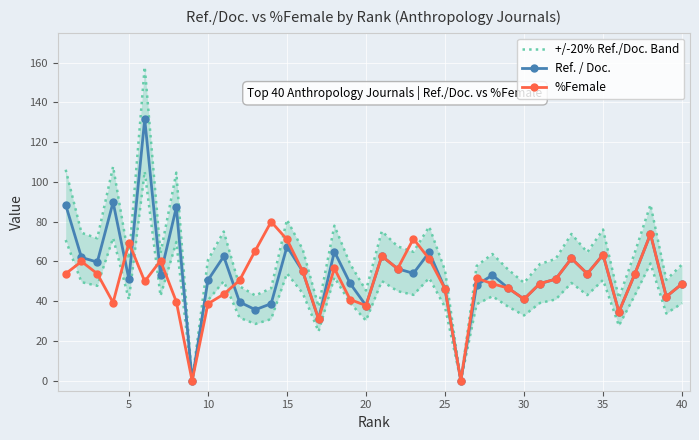

What is the highest value of the %Female series?

80.0